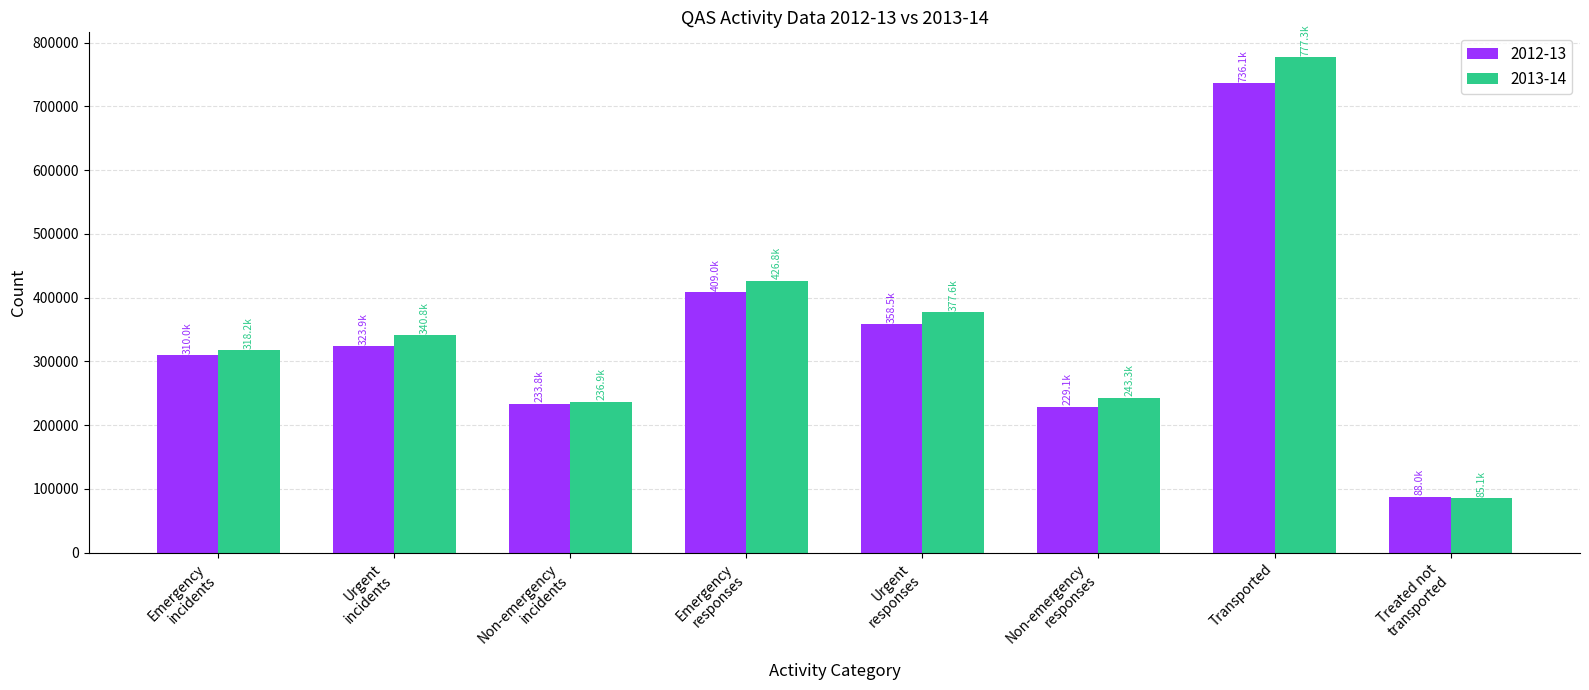

What is the average value of the 2013-14 series?

350758